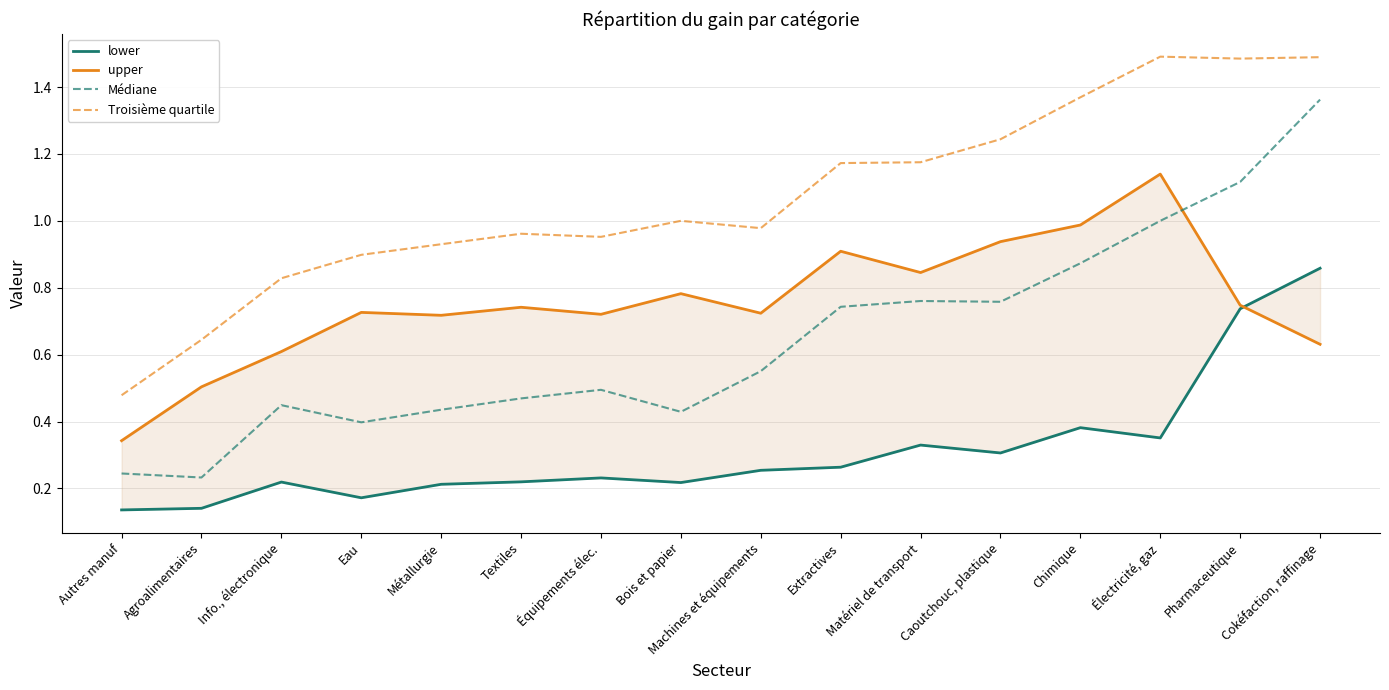

What is the value of the upper point at the 12th from the left?

0.9